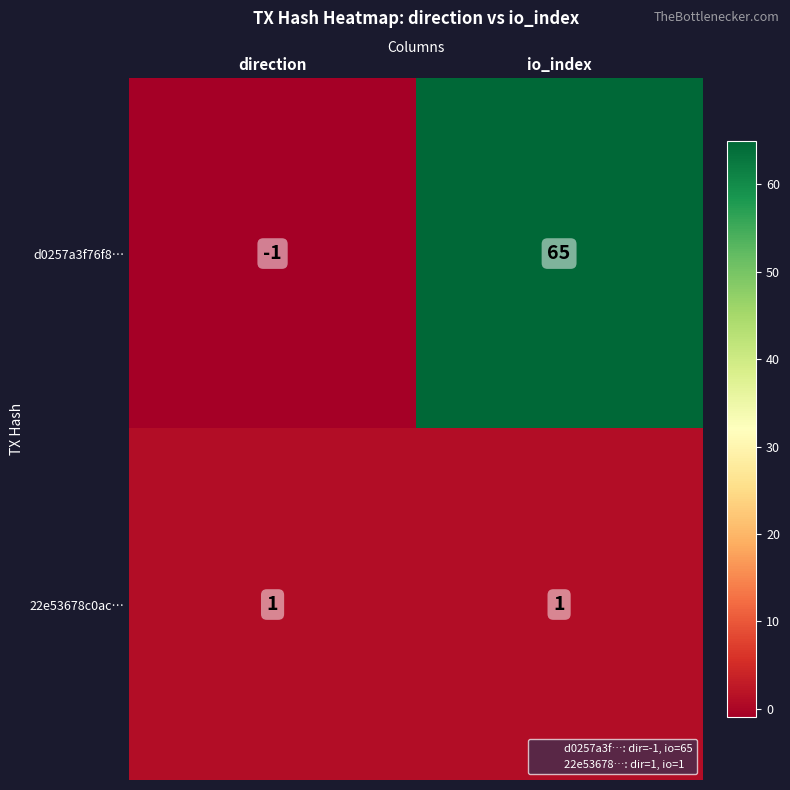

Reading left to right, extract all data points from this chart.

d0257a3f76f8…: -1	65
22e53678c0ac…: 1	1